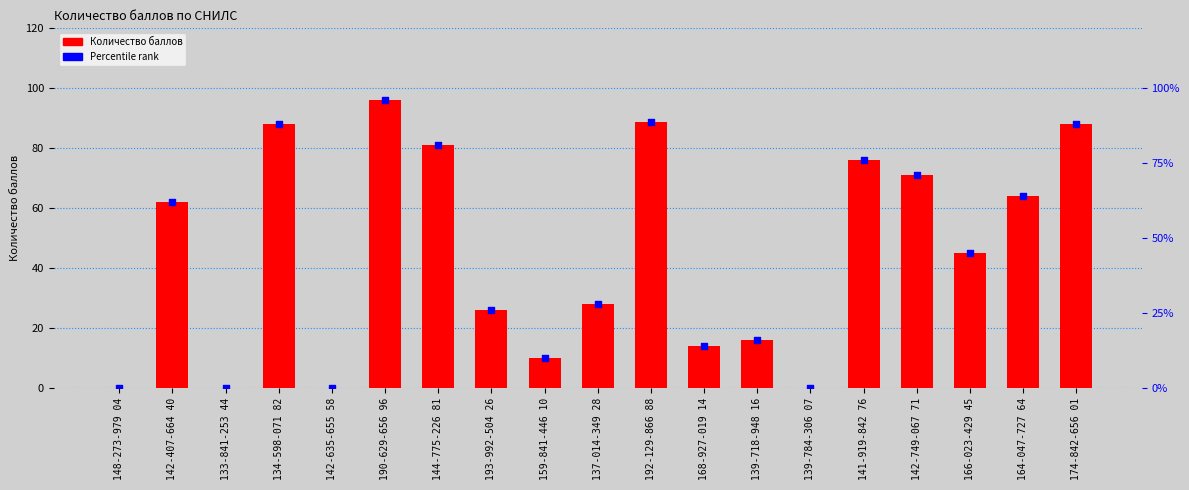

Which series contains the lowest Y value?

Количество баллов